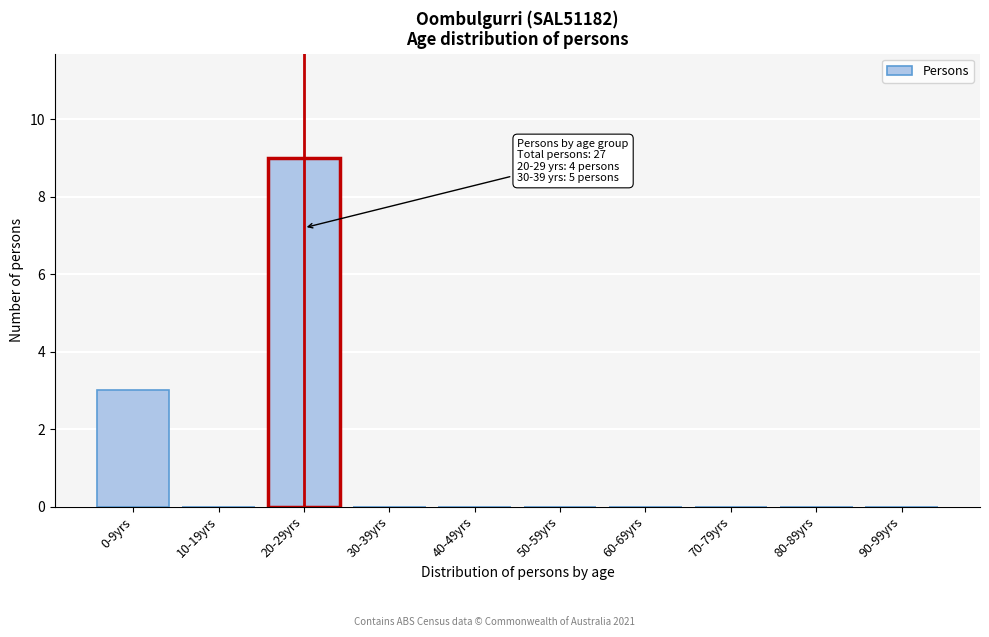

Reading left to right, transcribe all the data shown in this chart.

0-9yrs=3	10-19yrs=0	20-29yrs=9	30-39yrs=0	40-49yrs=0	50-59yrs=0	60-69yrs=0	70-79yrs=0	80-89yrs=0	90-99yrs=0